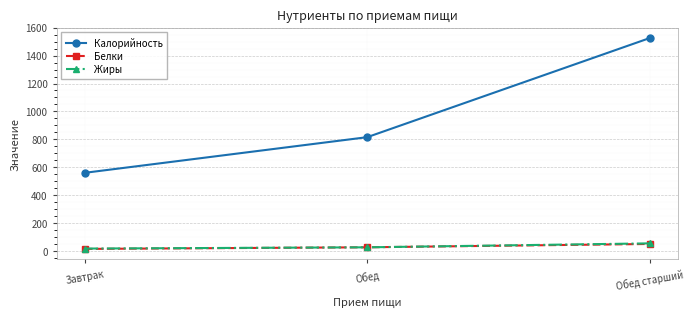

What is the difference between the maximum and second lowest values in the Калорийность series?

709.0